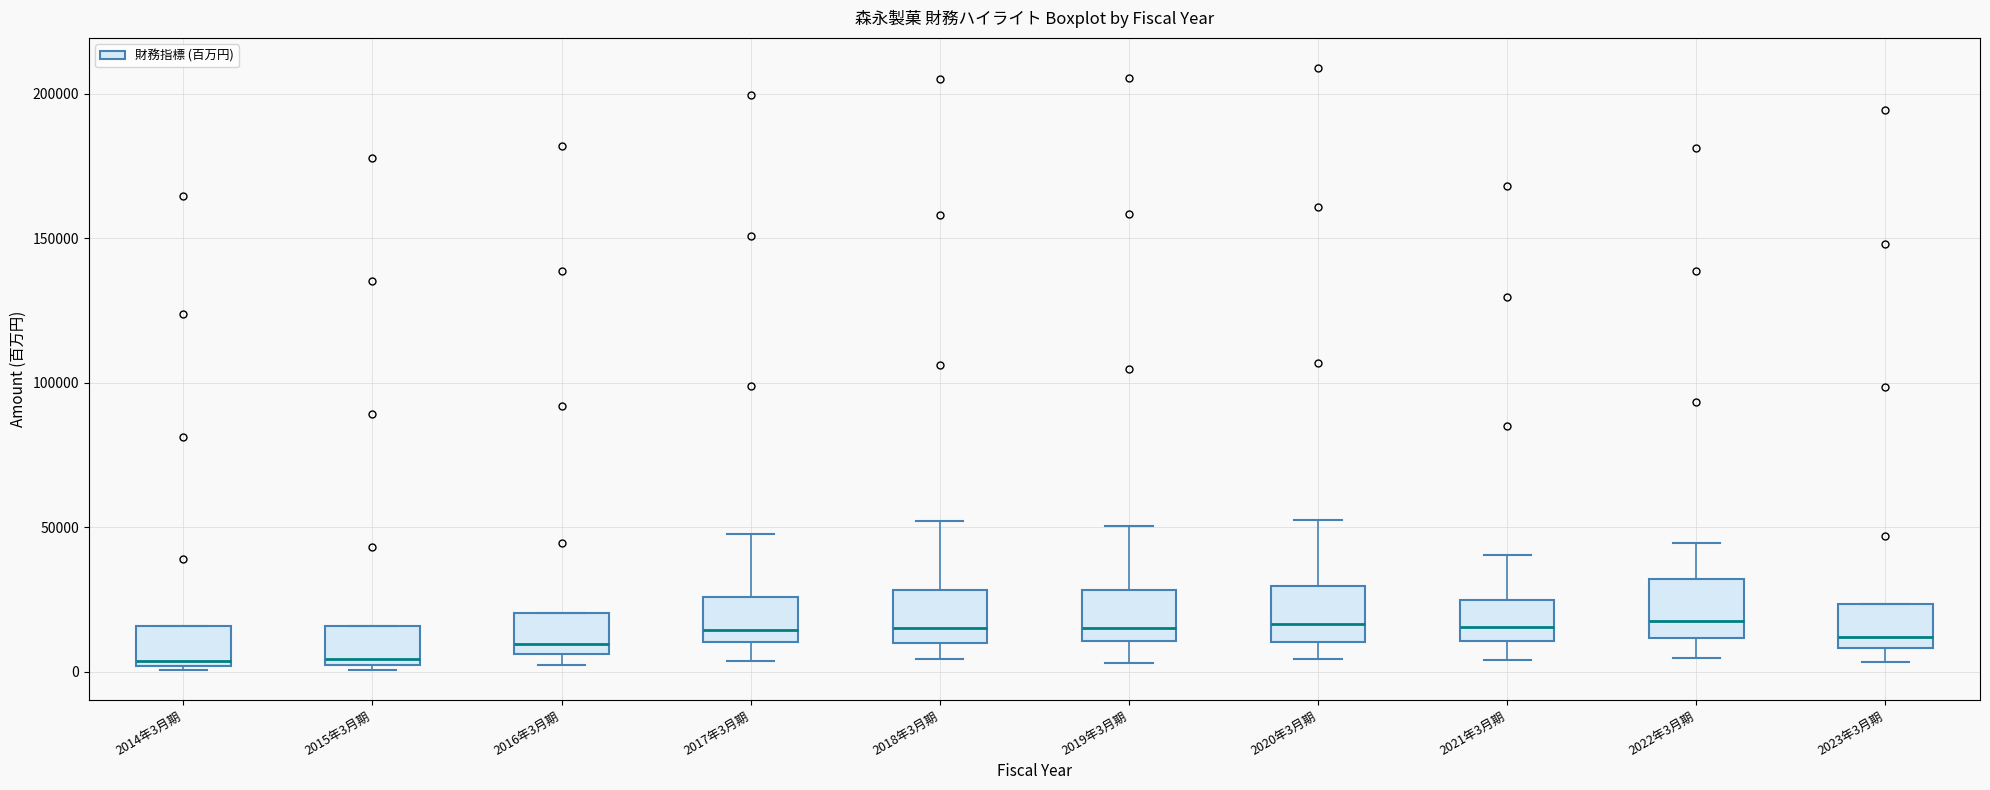

Where does the upper whisker of the box for 2022年3月期 end on the y-axis? The values are not printed on the chart, so give them approximately, as read against the axis.

45000